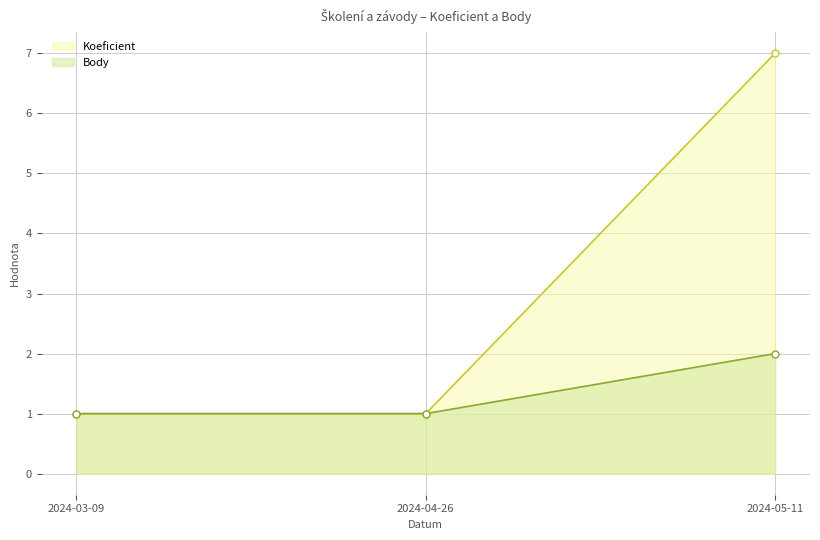

Which has a higher value, 2024-05-11 or 2024-03-09?

2024-05-11